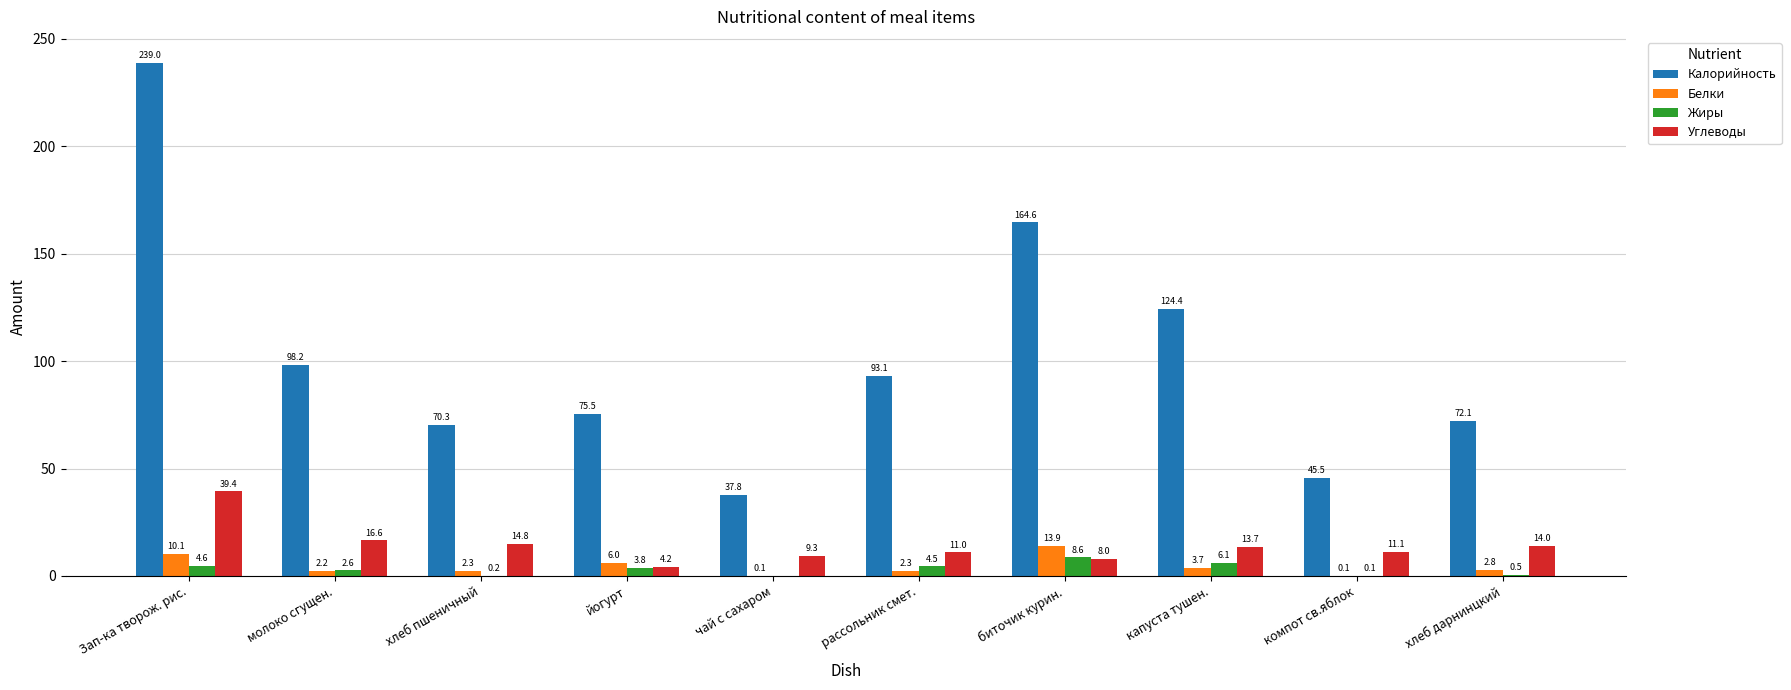

What is the sum of the Калорийность values at молоко сгущен. and йогурт?

173.7